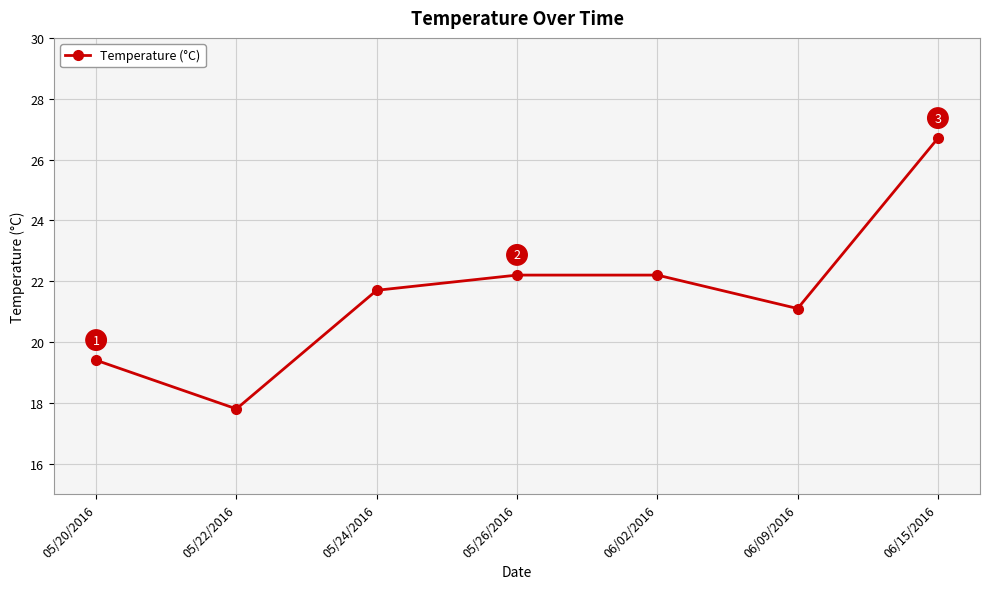

What is the minimum value shown in the chart?

17.8